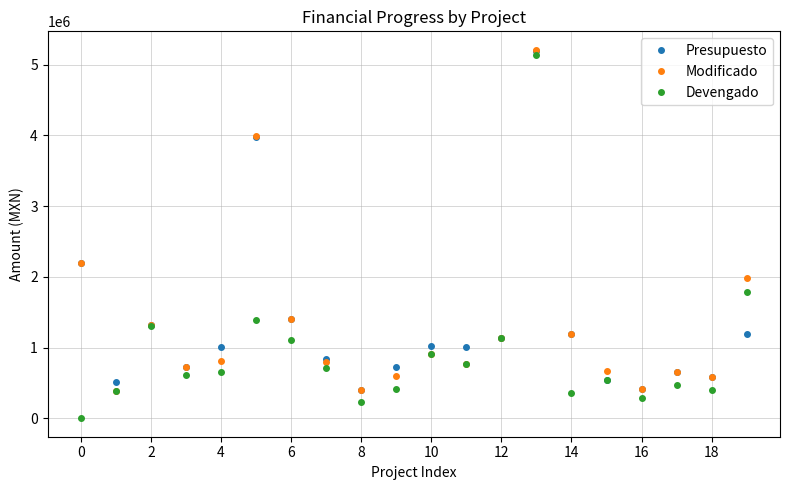

What is the maximum value for Modificado?

5211877.5